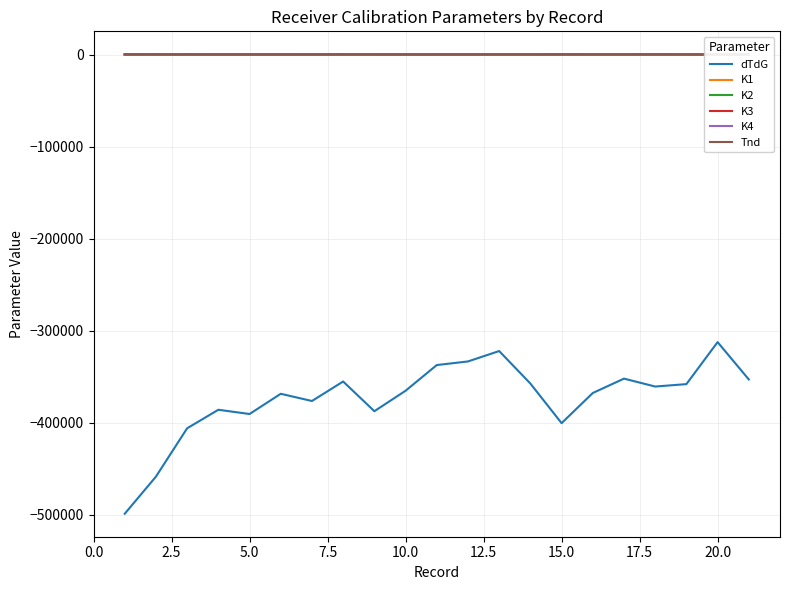

The value of dTdG at 5.0 is -390667.5. True or false?

True